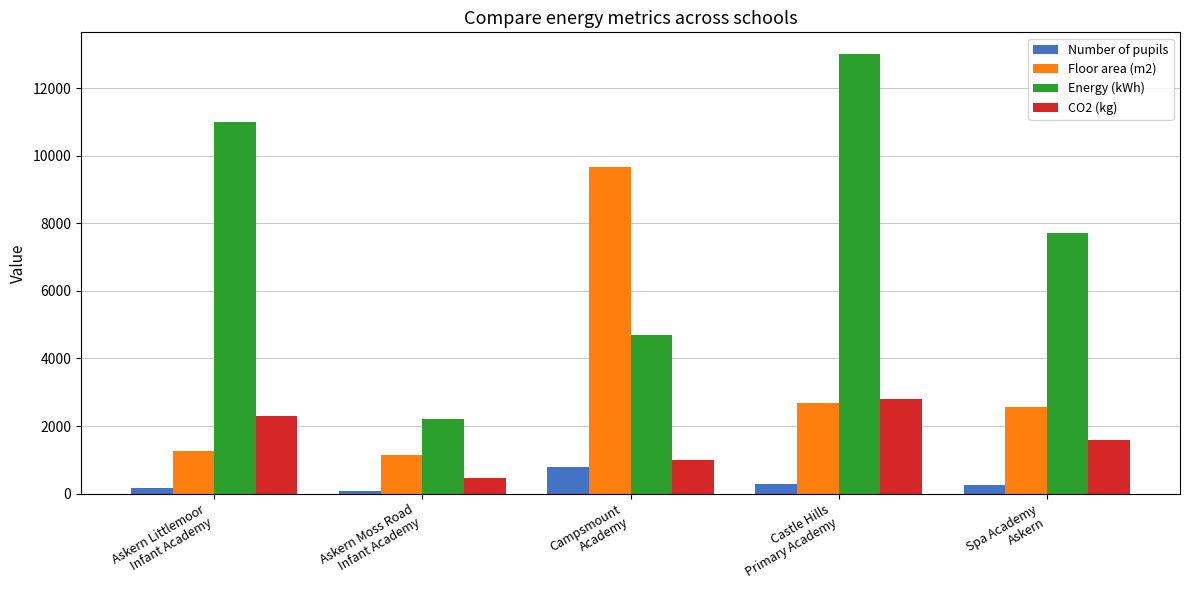

How many groups of bars are there?

5